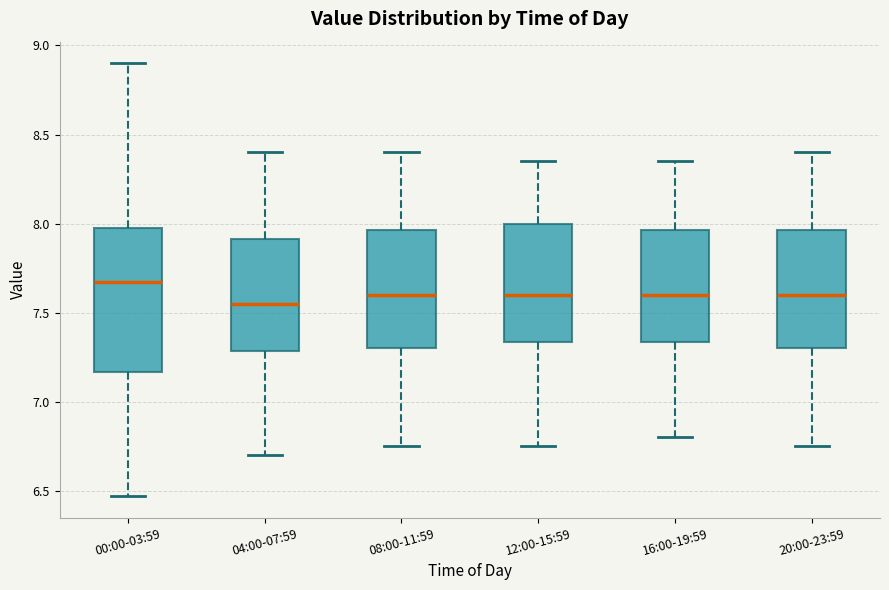

Comparing the boxes themselves (not the whiskers), which one is the tallest?

00:00-03:59